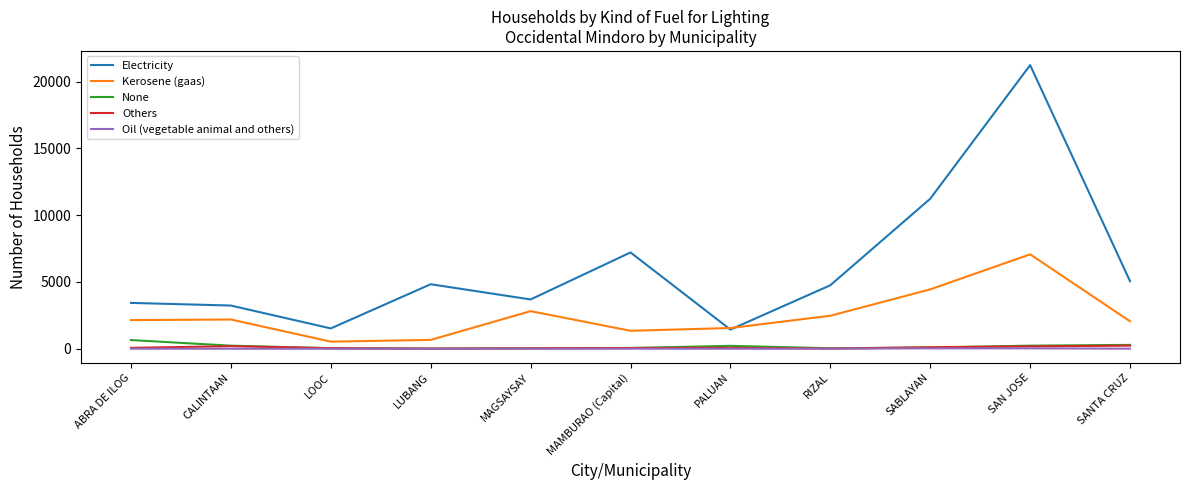

Is this an area chart (filled region under the line)?

No